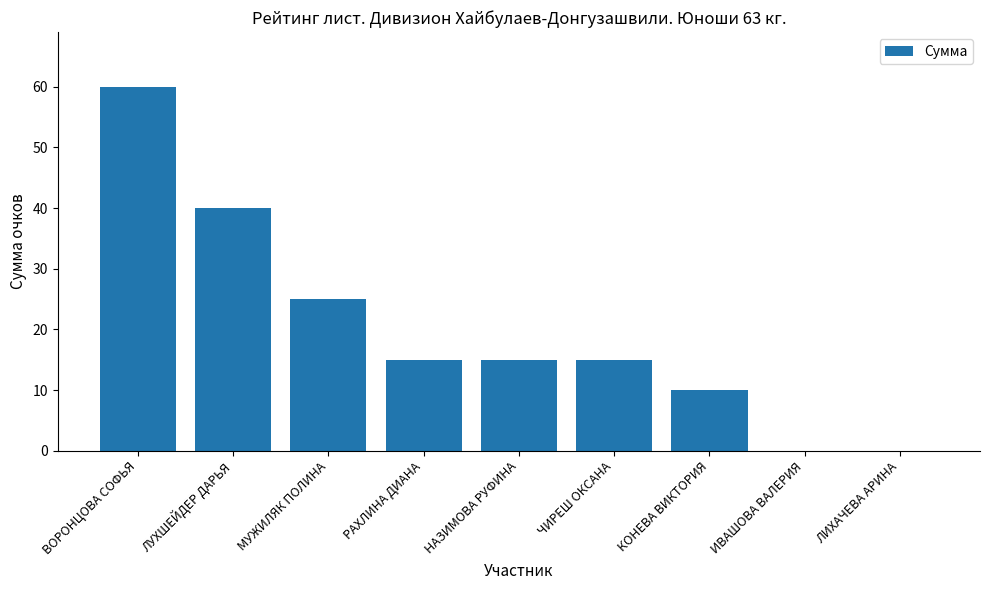

Is it true that the value at ЛУХШЕЙДЕР ДАРЬЯ is 40?

True